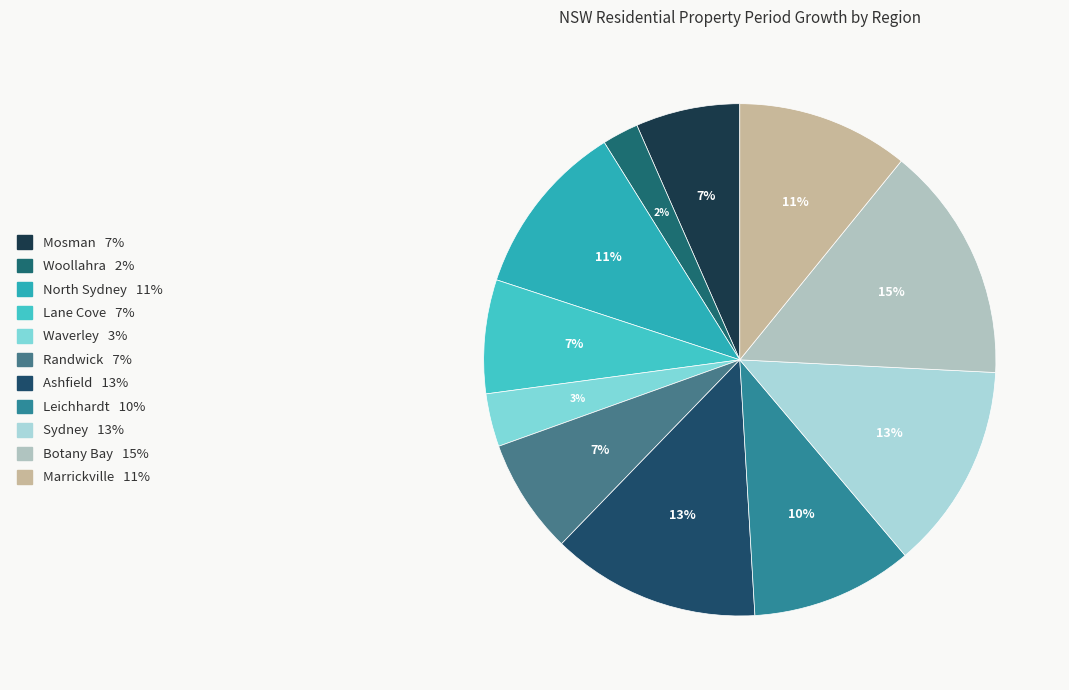

Which category has the smallest portion of the pie?

Woollahra